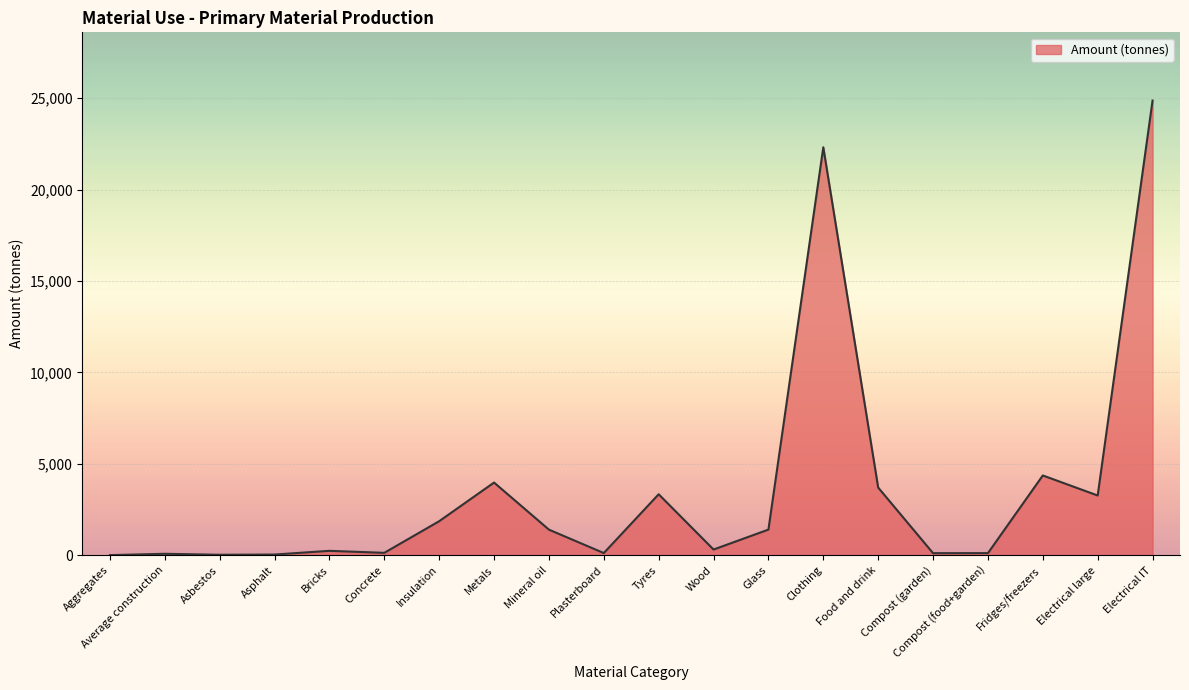

How many lines are shown in the chart?

1